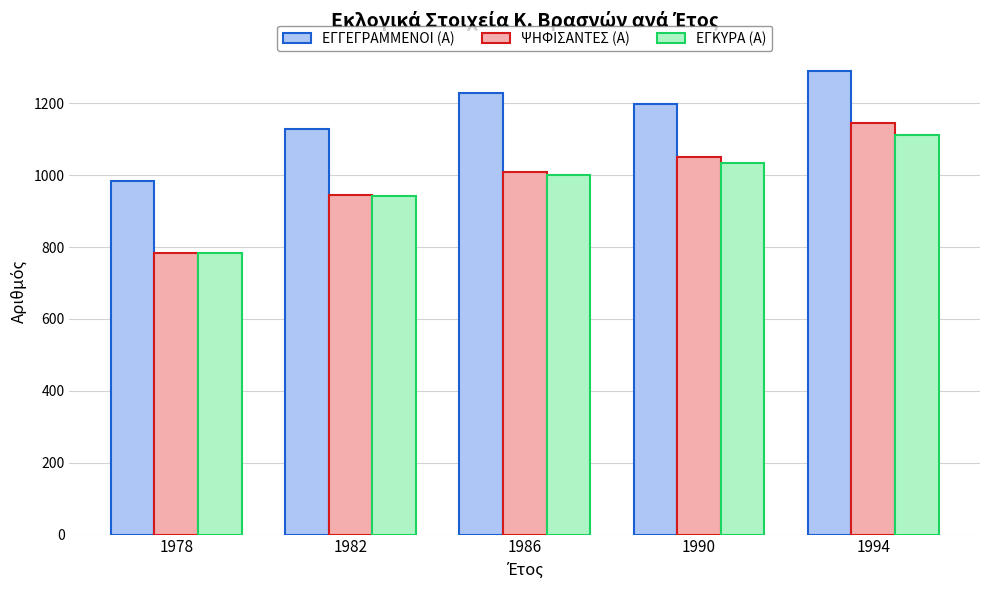

The value of ΨΗΦΙΣΑΝΤΕΣ (Α) at 1994 is 1145. True or false?

True